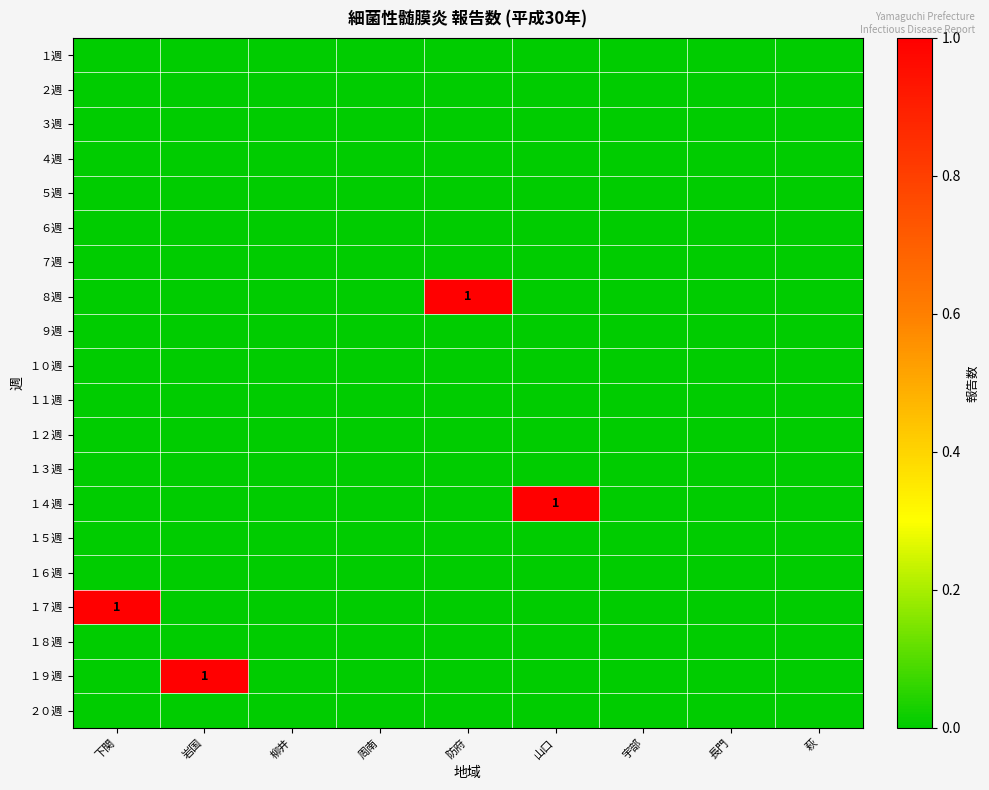

Which has a higher value, 下関 or 長門?

下関